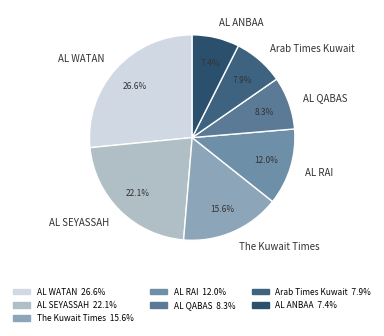

Combined, what portion of the pie is AL ANBAA and AL SEYASSAH?

29.5%